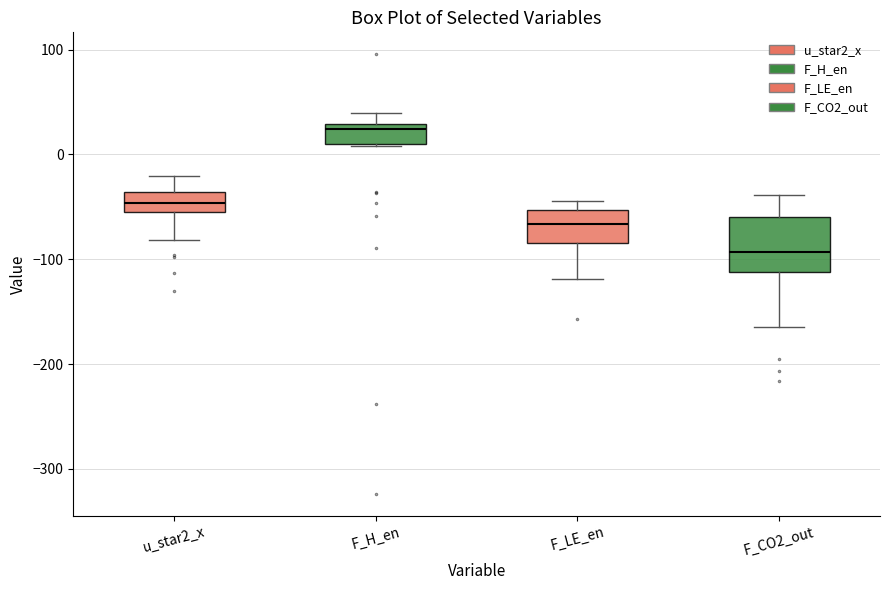

Reading left to right, read every box against the y-axis: the position of its median line, the range the box covers, and the ends of its whiskers. The values are not printed on the chart, so give them approximately, as read against the axis.

u_star2_x: median -50, box -60 to -40, whiskers -80 to -20
F_H_en: median 20, box 10 to 30, whiskers 10 to 40
F_LE_en: median -70, box -80 to -50, whiskers -120 to -40
F_CO2_out: median -90, box -110 to -60, whiskers -160 to -40